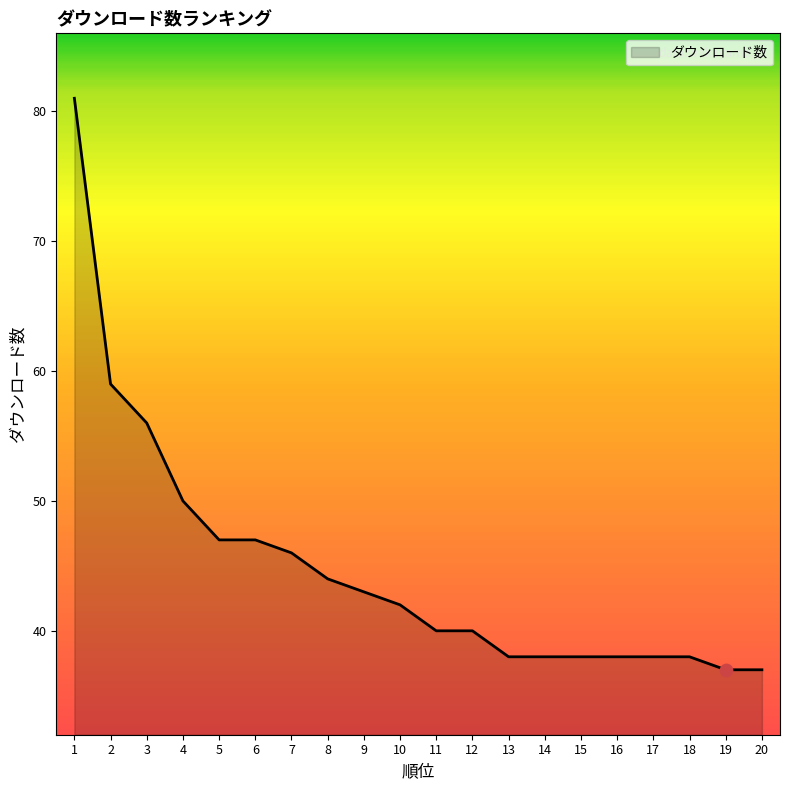

Which has a higher value, 20 or 10?

10